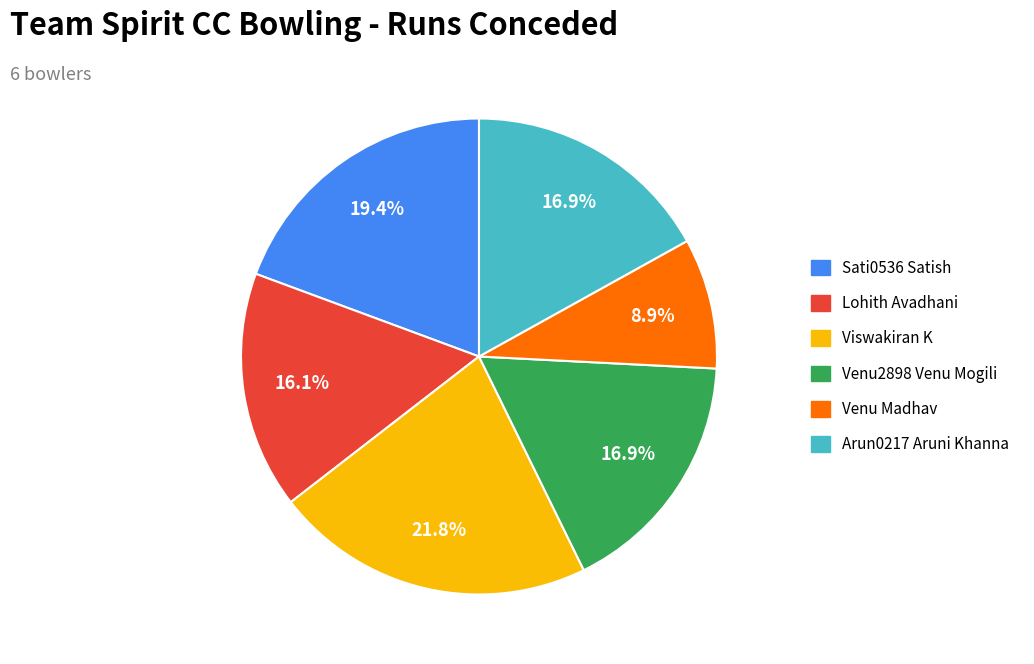

Does any single category account for the majority?

No